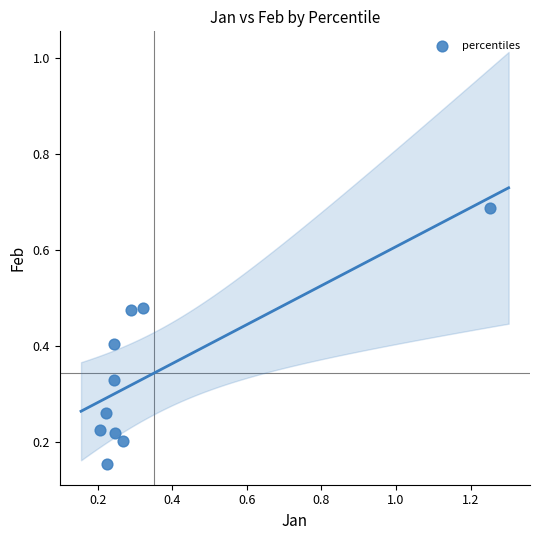

What is the average X value?

0.4